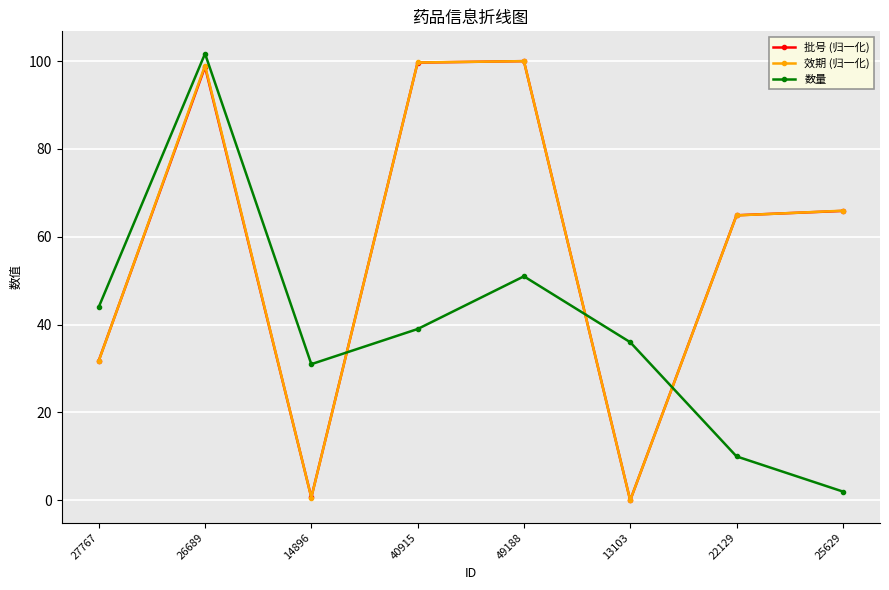

What are all the series names shown in the legend?

批号 (归一化), 效期 (归一化), 数量